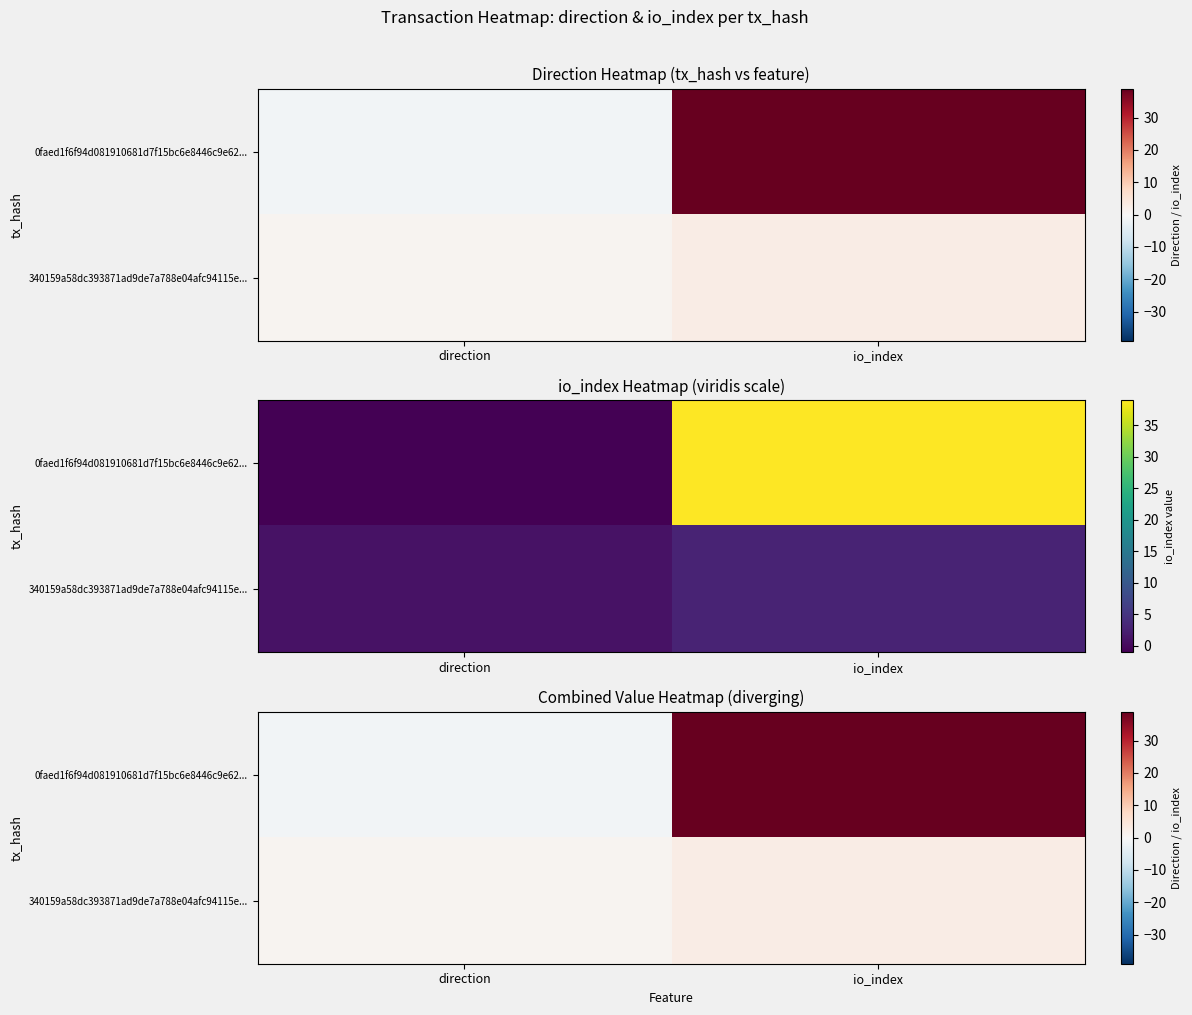

Which category has the lowest value in the 0faed1f6f94d081910681d7f15bc6e8446c9e62... series?

direction